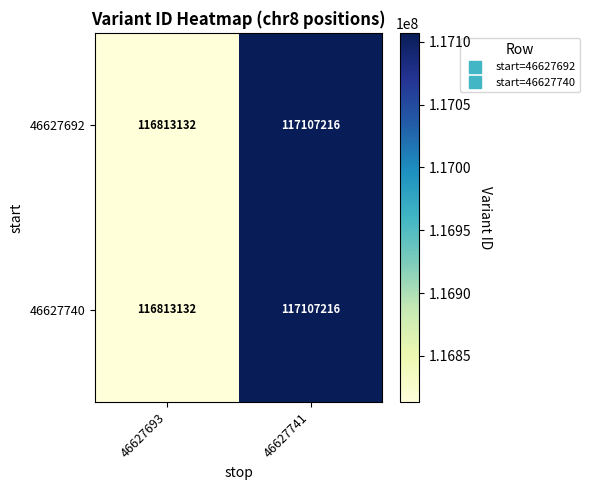

What is the minimum value for 46627740?

116813132